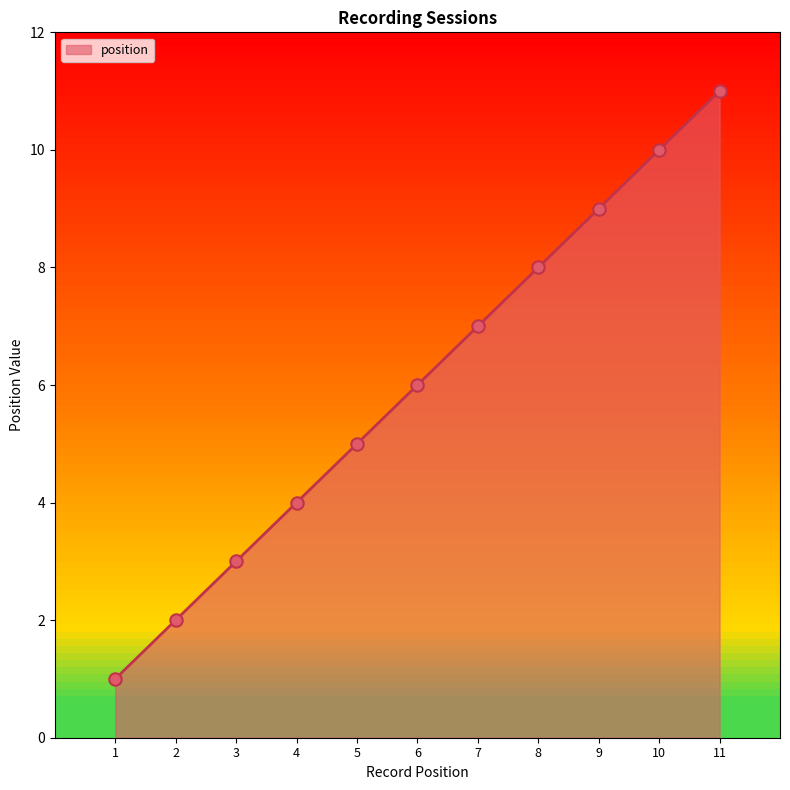

What is the change in value from 5 to 6?

+1